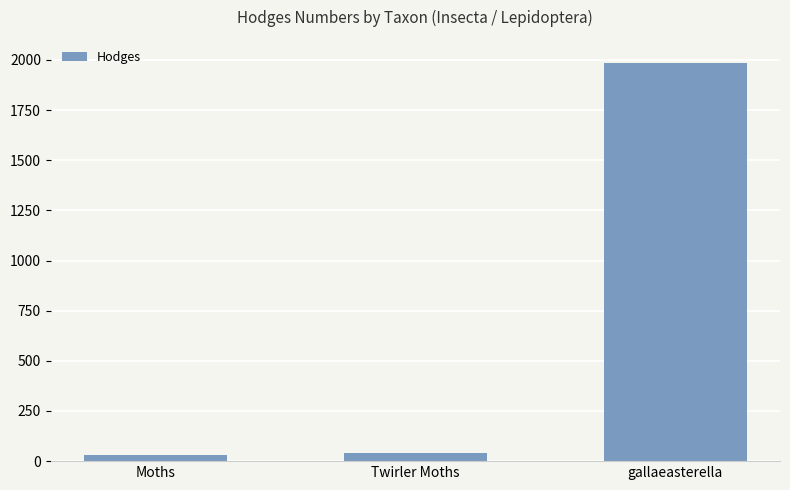

What is the minimum value shown in the chart?

29.0